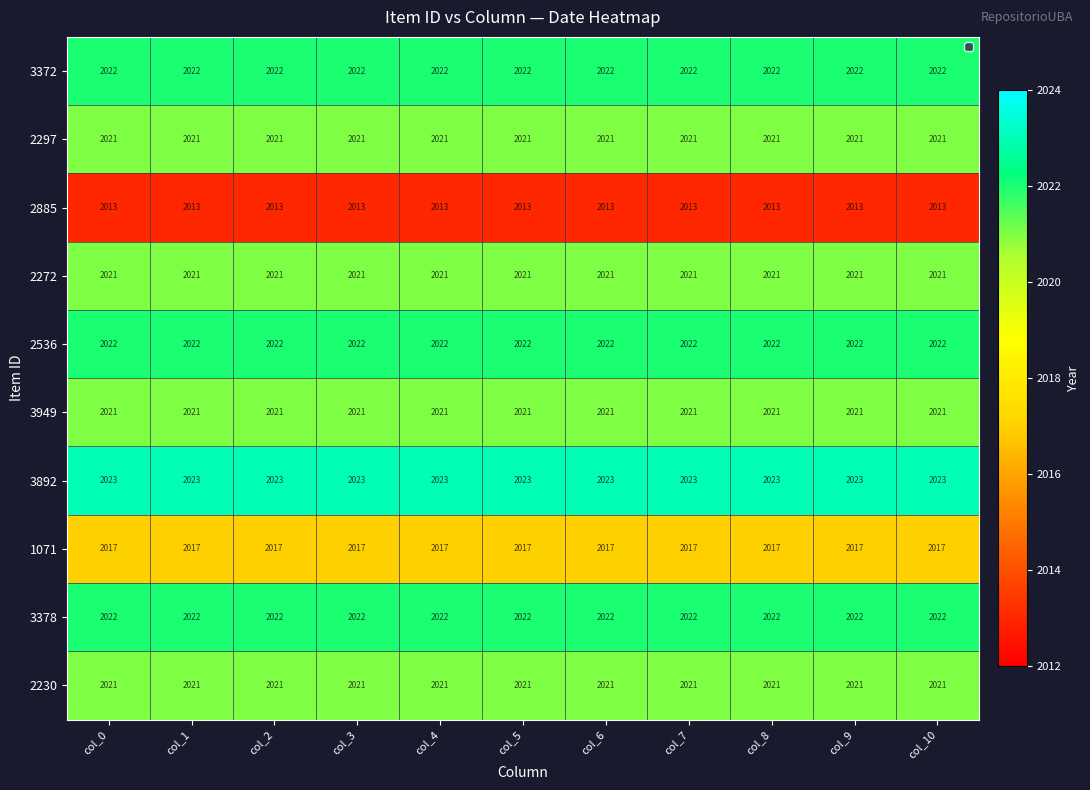

What is the minimum value for 3949?

2021